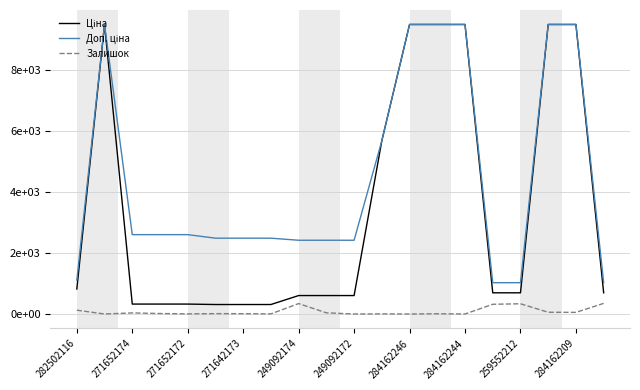

Does the chart display data point markers on the line(s)?

No